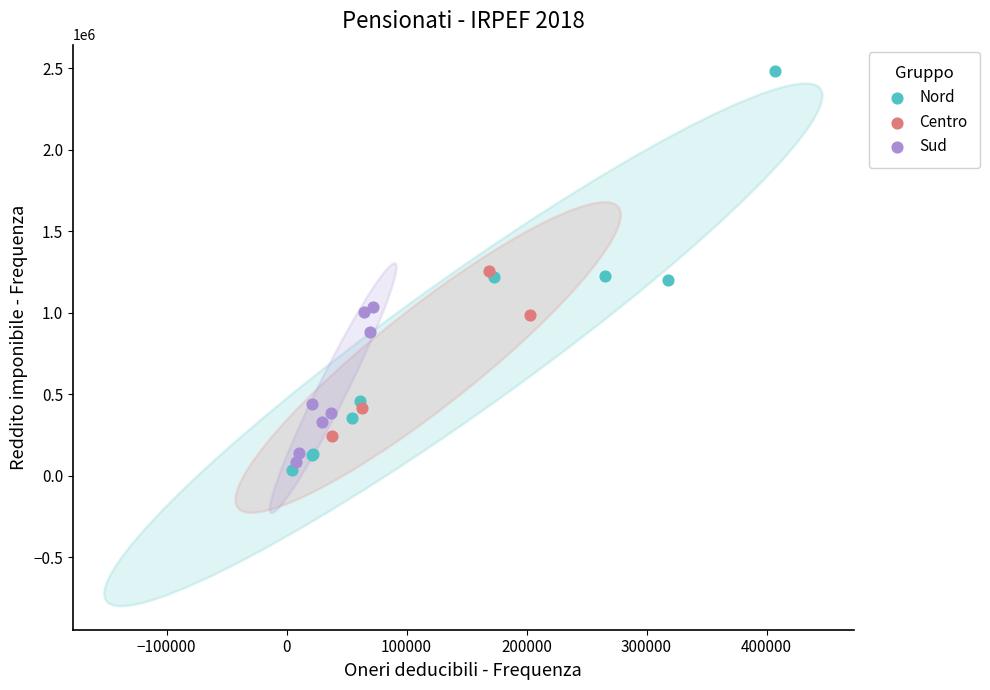

Which series contains the highest Y value?

Nord